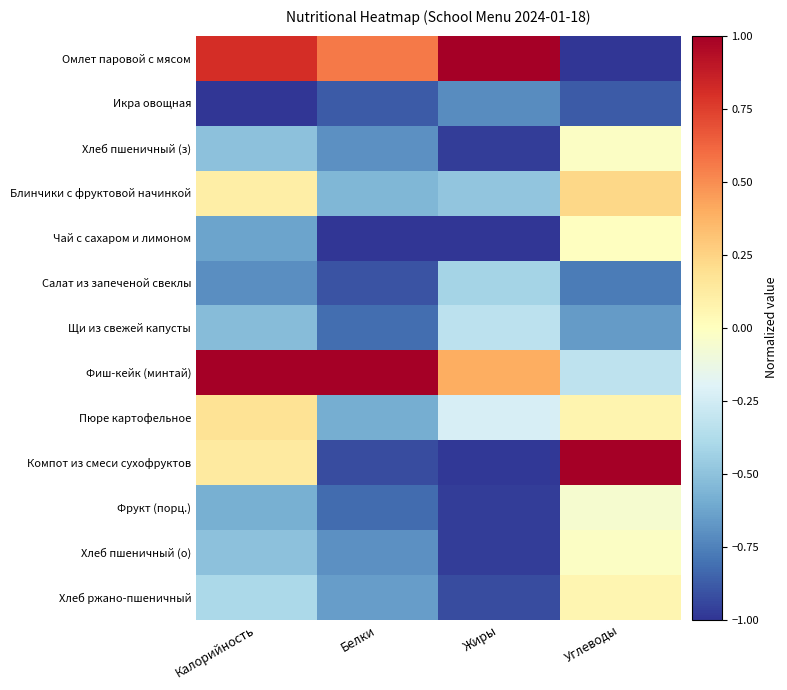

Reading left to right, what are all the values shown in this chart?

Омлет паровой с мясом: Калорийность=0.8	Белки=0.6	Жиры=1.0	Углеводы=-1.0
Икра овощная: Калорийность=-1.0	Белки=-0.9	Жиры=-0.7	Углеводы=-0.9
Хлеб пшеничный (з): Калорийность=-0.5	Белки=-0.7	Жиры=-1.0	Углеводы=-0.0
Блинчики с фруктовой начинкой: Калорийность=0.1	Белки=-0.6	Жиры=-0.5	Углеводы=0.2
Чай с сахаром и лимоном: Калорийность=-0.6	Белки=-1.0	Жиры=-1.0	Углеводы=-0.0
Салат из запеченой свеклы: Калорийность=-0.7	Белки=-0.9	Жиры=-0.4	Углеводы=-0.8
Щи из свежей капусты: Калорийность=-0.5	Белки=-0.8	Жиры=-0.3	Углеводы=-0.7
Фиш-кейк (минтай): Калорийность=1.0	Белки=1.0	Жиры=0.4	Углеводы=-0.3
Пюре картофельное: Калорийность=0.2	Белки=-0.6	Жиры=-0.2	Углеводы=0.1
Компот из смеси сухофруктов: Калорийность=0.1	Белки=-0.9	Жиры=-1.0	Углеводы=1.0
Фрукт (порц.): Калорийность=-0.6	Белки=-0.8	Жиры=-1.0	Углеводы=-0.1
Хлеб пшеничный (о): Калорийность=-0.5	Белки=-0.7	Жиры=-1.0	Углеводы=-0.0
Хлеб ржано-пшеничный: Калорийность=-0.4	Белки=-0.7	Жиры=-0.9	Углеводы=0.1